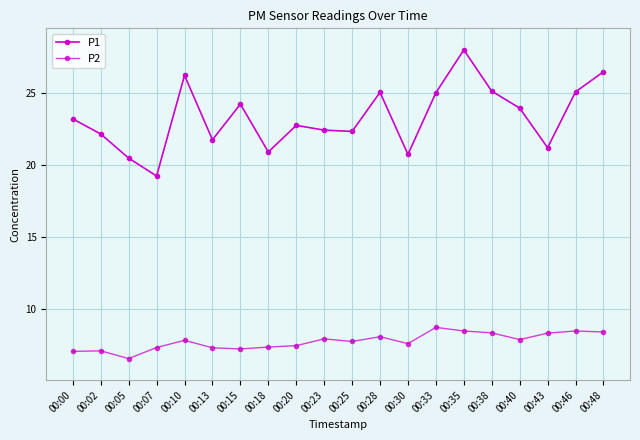

At which category does P2 reach its first local peak?

00:02